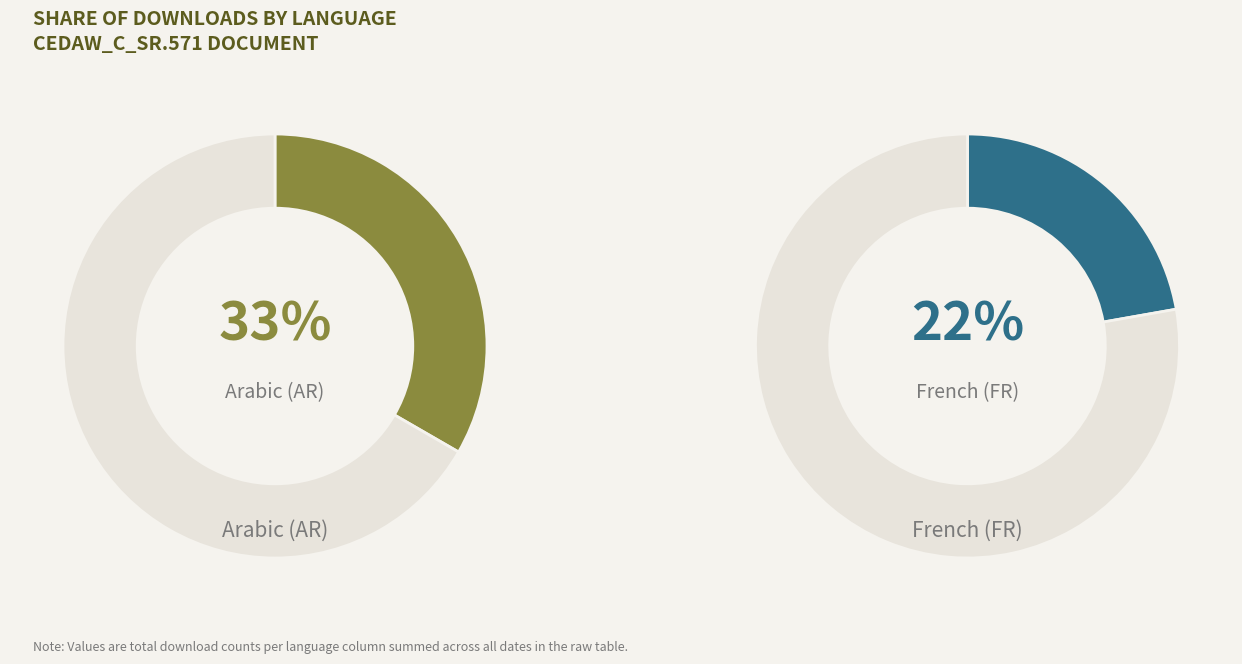

To the nearest percent, what percentage of the pie is AR?

33%